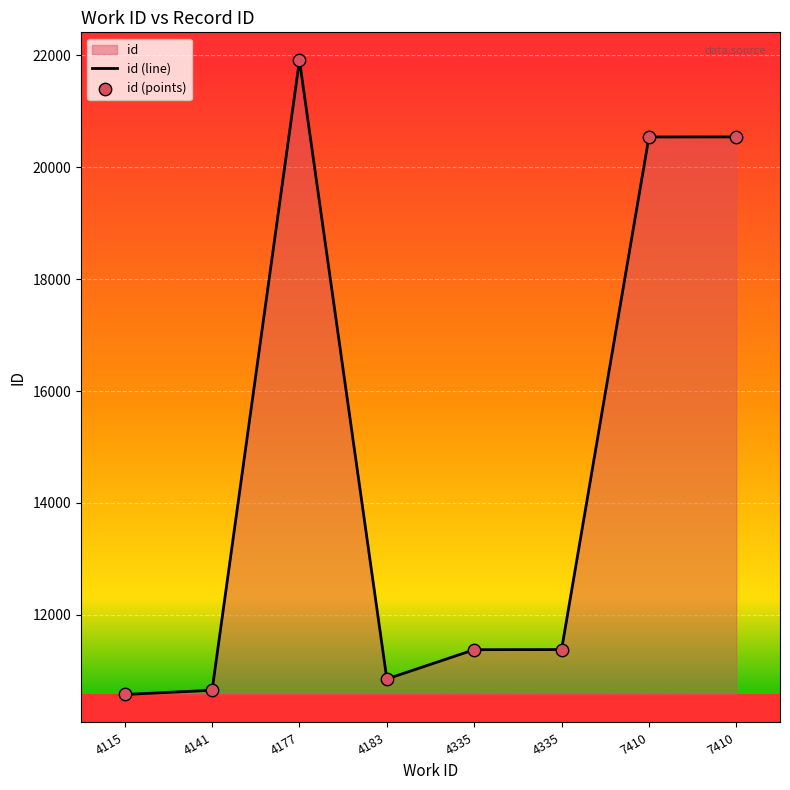

What is the total value across all series at 4335?

22756